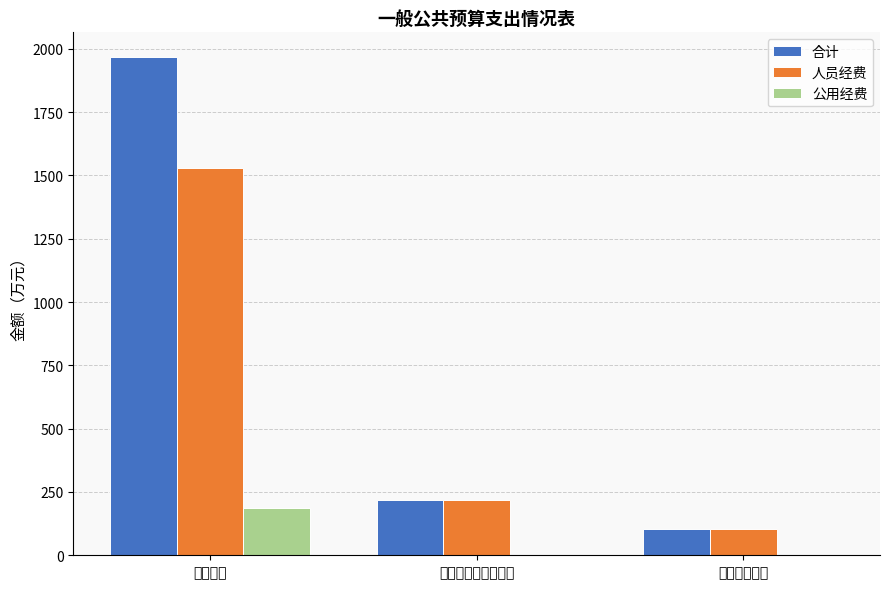

How many data points in 合计 are above 217?

2